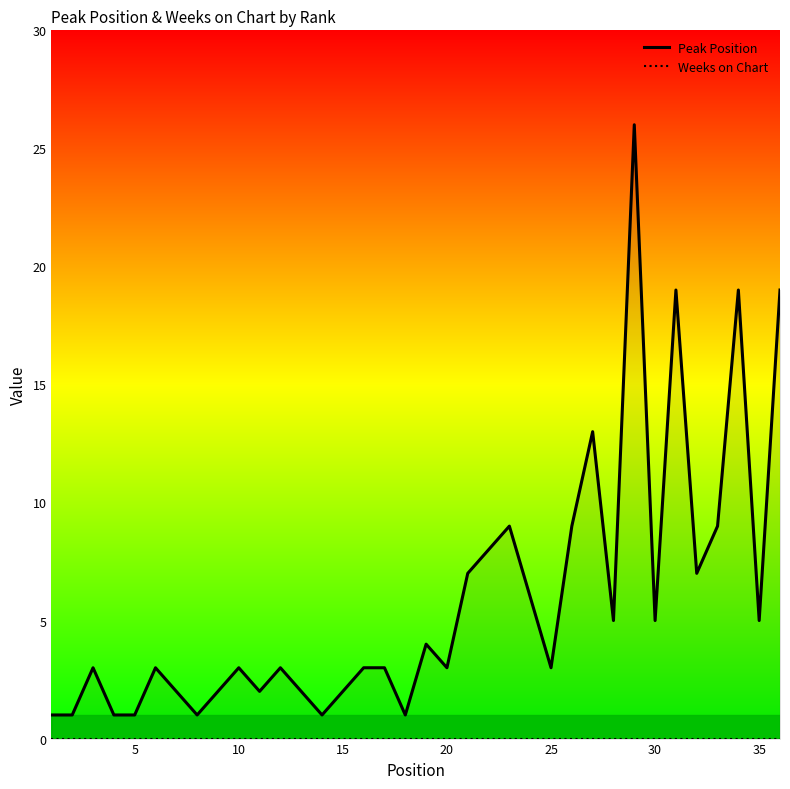

List the series in order of their overall mean, highest first.

Peak Position, Weeks on Chart